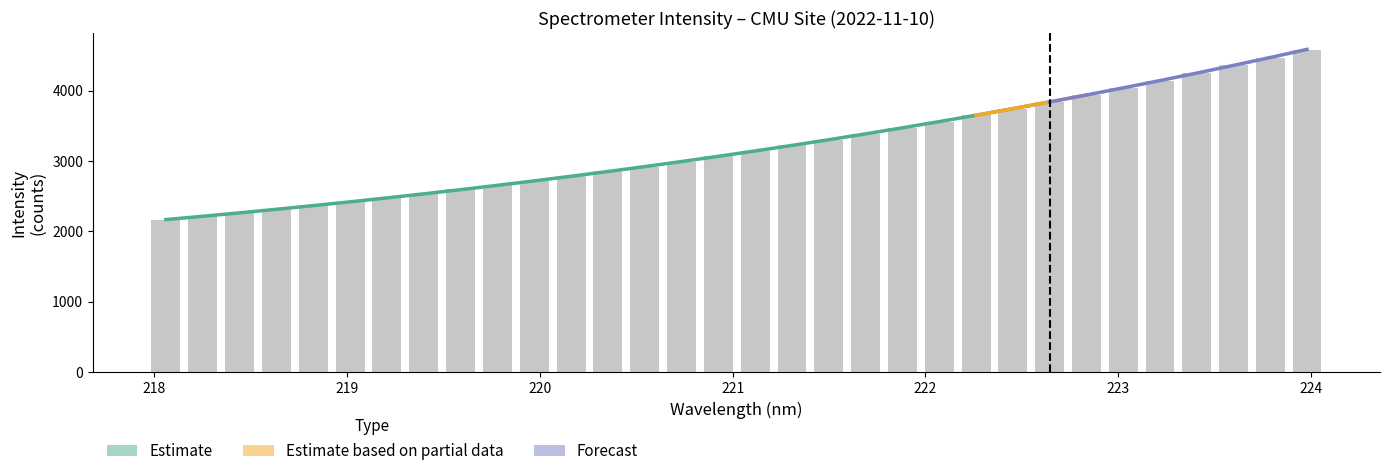

What is the smallest value displayed?

2166.6